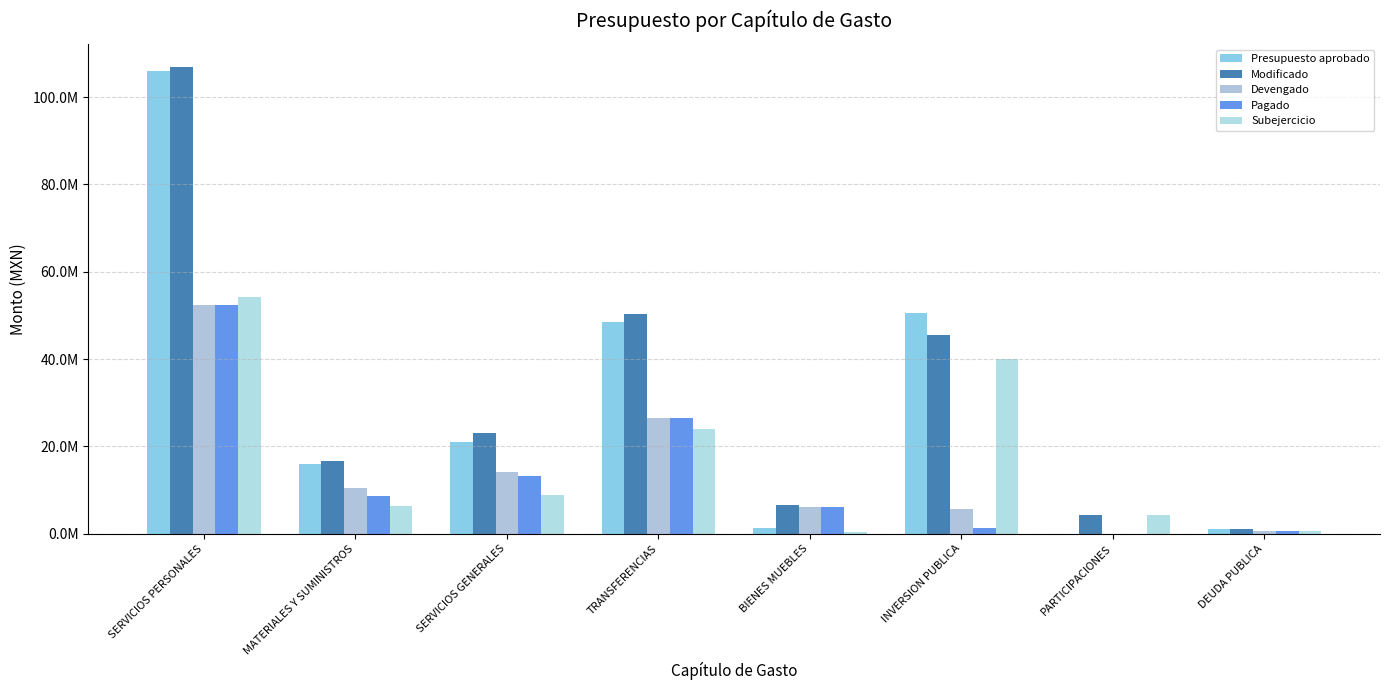

Reading left to right, extract all data points from this chart.

Presupuesto aprobado: SERVICIOS PERSONALES=105991481.0	MATERIALES Y SUMINISTROS=16035826.8	SERVICIOS GENERALES=20922577.8	TRANSFERENCIAS=48423783.9	BIENES MUEBLES=1250000.0	INVERSION PUBLICA=50658176.0	PARTICIPACIONES=0.0	DEUDA PUBLICA=1071005.0
Modificado: SERVICIOS PERSONALES=106773341.0	MATERIALES Y SUMINISTROS=16720533.5	SERVICIOS GENERALES=23091723.1	TRANSFERENCIAS=50396787.5	BIENES MUEBLES=6585664.5	INVERSION PUBLICA=45532009.0	PARTICIPACIONES=4301458.2	DEUDA PUBLICA=1071005.0
Devengado: SERVICIOS PERSONALES=52456629.7	MATERIALES Y SUMINISTROS=10412490.8	SERVICIOS GENERALES=14219606.4	TRANSFERENCIAS=26509280.1	BIENES MUEBLES=6212421.6	INVERSION PUBLICA=5609885.2	PARTICIPACIONES=0.0	DEUDA PUBLICA=553723.7
Pagado: SERVICIOS PERSONALES=52317951.7	MATERIALES Y SUMINISTROS=8697599.5	SERVICIOS GENERALES=13309422.1	TRANSFERENCIAS=26509280.1	BIENES MUEBLES=6148928.9	INVERSION PUBLICA=1224515.8	PARTICIPACIONES=0.0	DEUDA PUBLICA=553723.7
Subejercicio: SERVICIOS PERSONALES=54316711.3	MATERIALES Y SUMINISTROS=6308042.7	SERVICIOS GENERALES=8872116.7	TRANSFERENCIAS=23887507.4	BIENES MUEBLES=373243.0	INVERSION PUBLICA=39922123.8	PARTICIPACIONES=4301458.2	DEUDA PUBLICA=517281.3